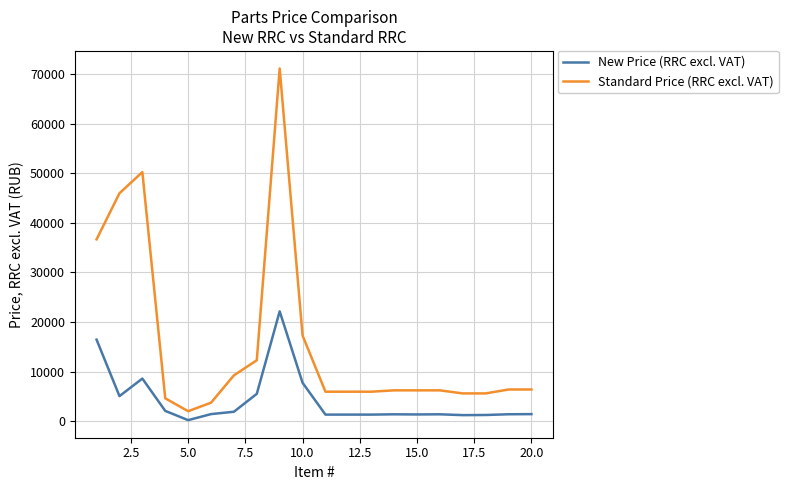

Rank the series by their average value, from lowest to highest.

New Price (RRC excl. VAT), Standard Price (RRC excl. VAT)